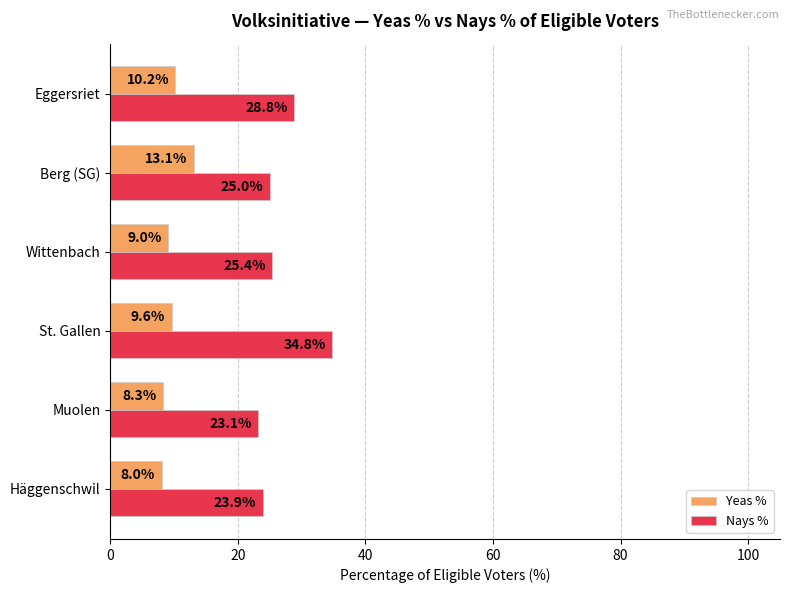

Which category has the lowest value in the Nays % series?

Muolen